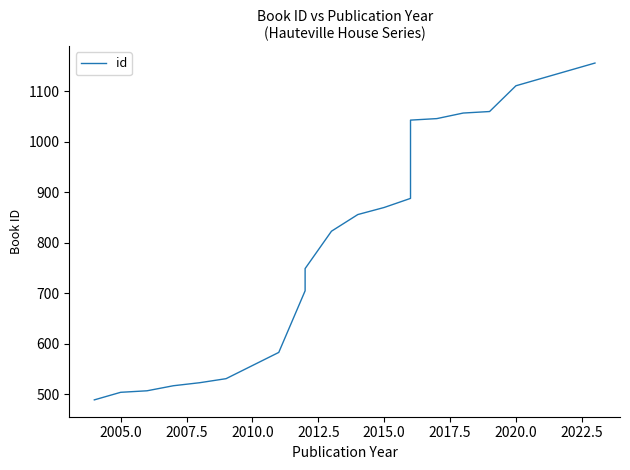

Is this an area chart (filled region under the line)?

No